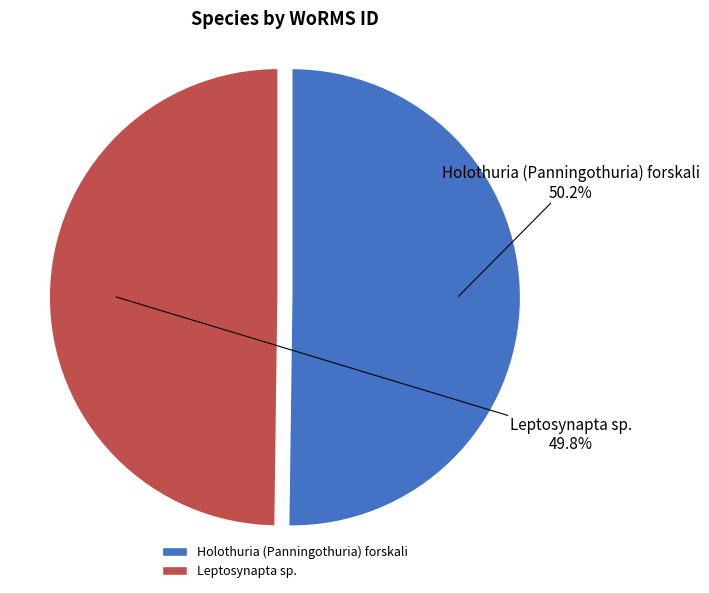

To the nearest percent, what is the average slice percentage?

50%